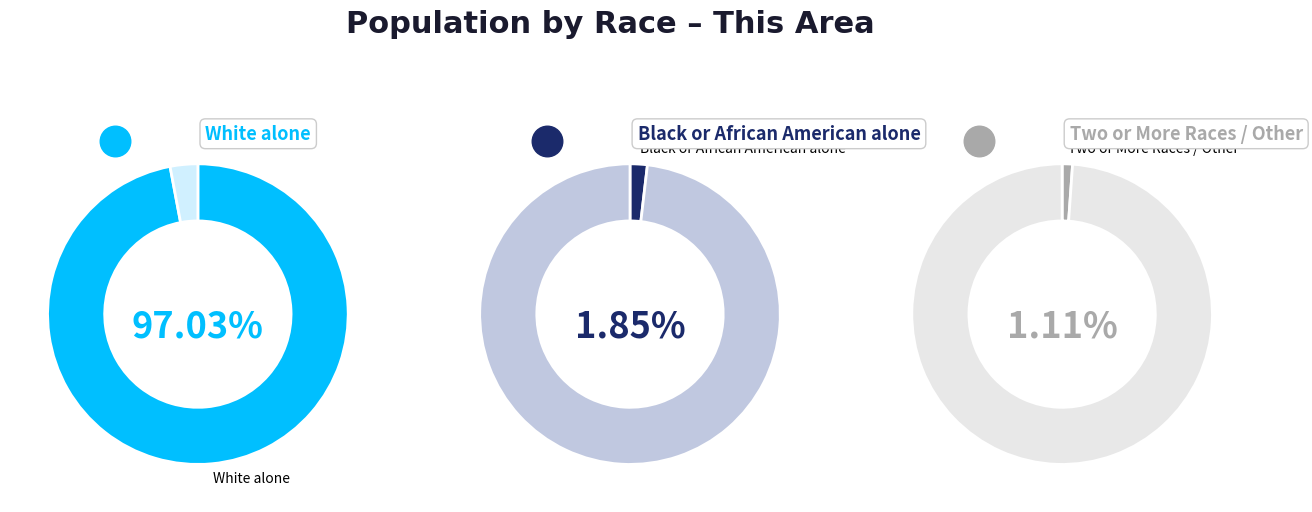

Which slice is the largest?

White alone